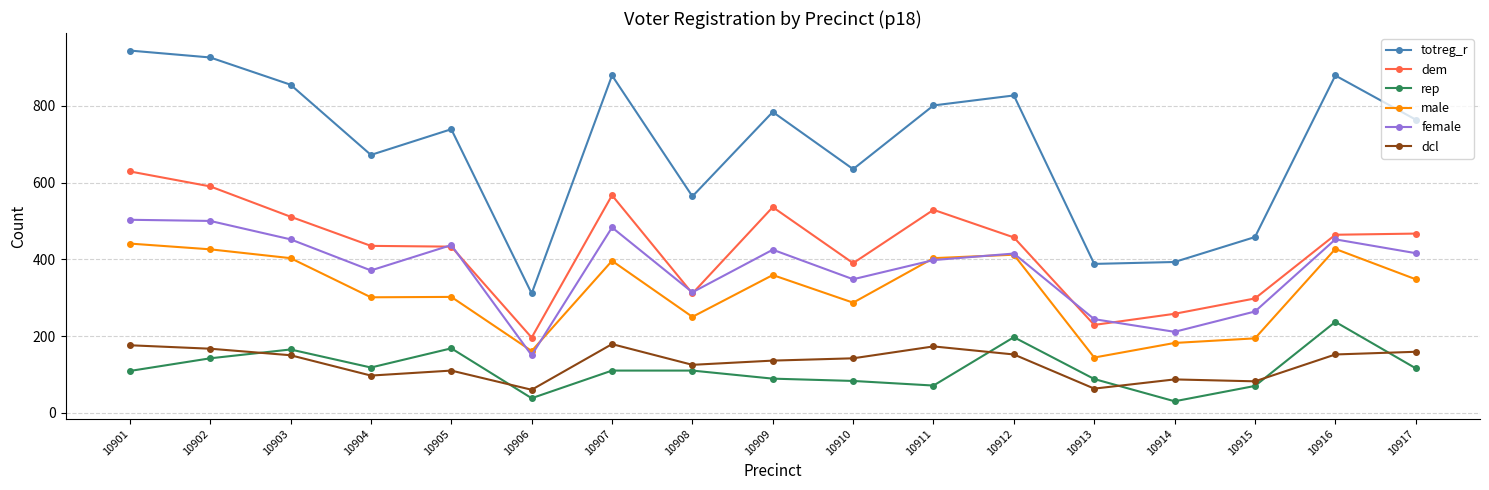

At 10902, list the series in order from smallest to largest.

rep, dcl, male, female, dem, totreg_r